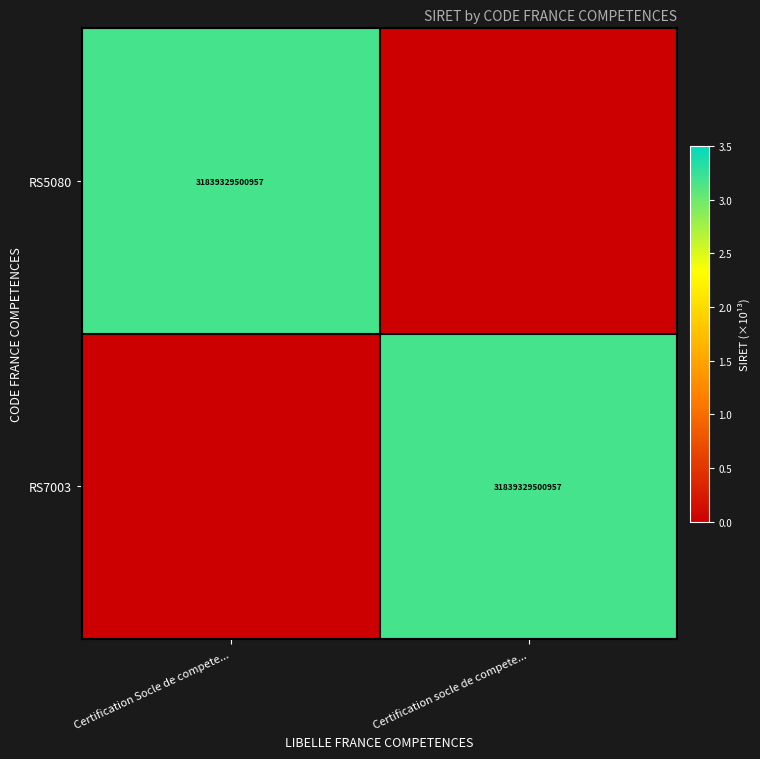

True or false: RS5080 has a value of 31839329500957 at Certification Socle de compete....

True